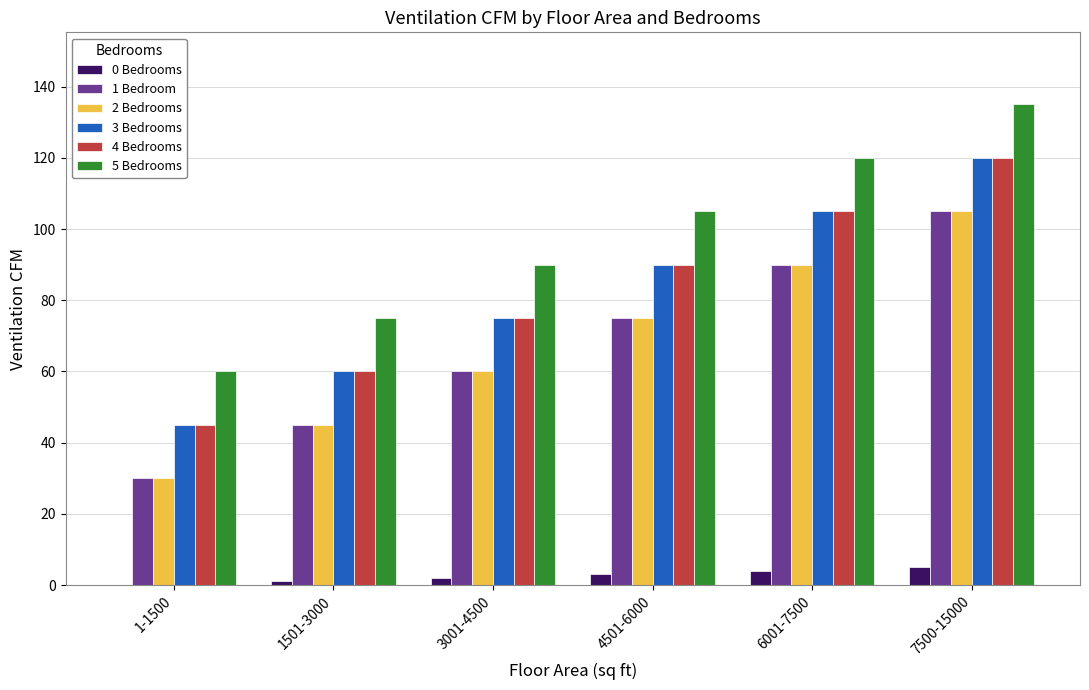

Is it true that 0 Bedrooms equals 2 at 3001-4500?

True